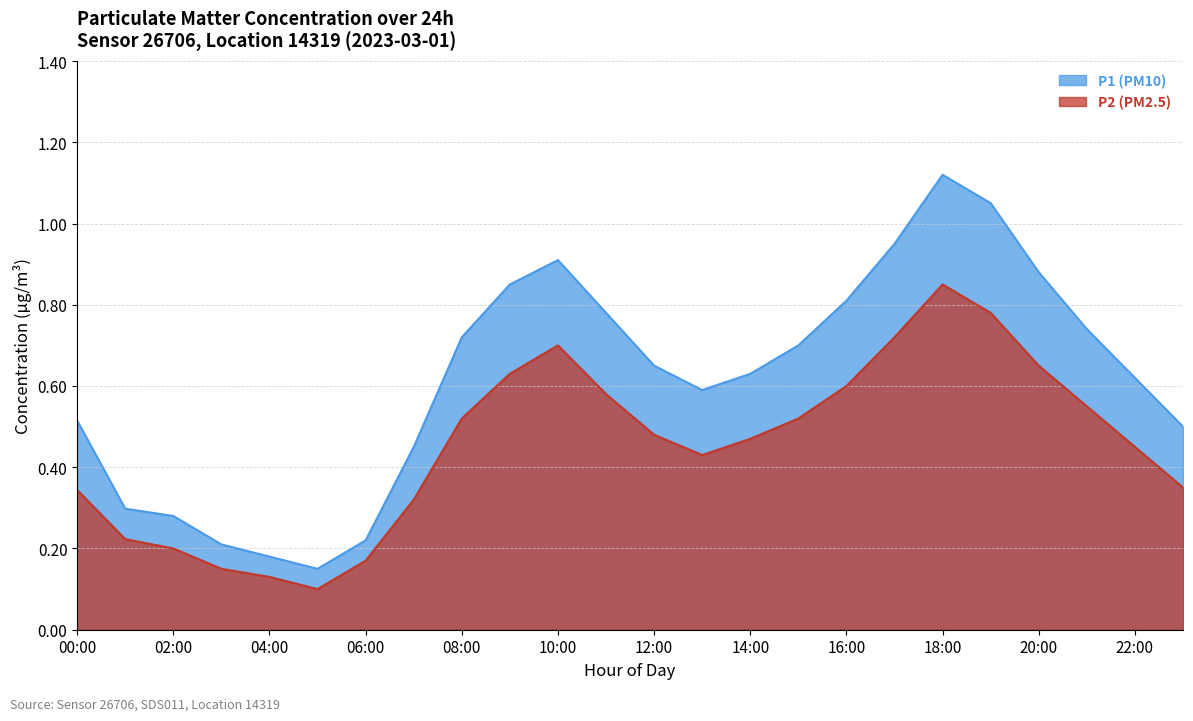

True or false: P1 (PM10) and P2 (PM2.5) cross at least once.

False